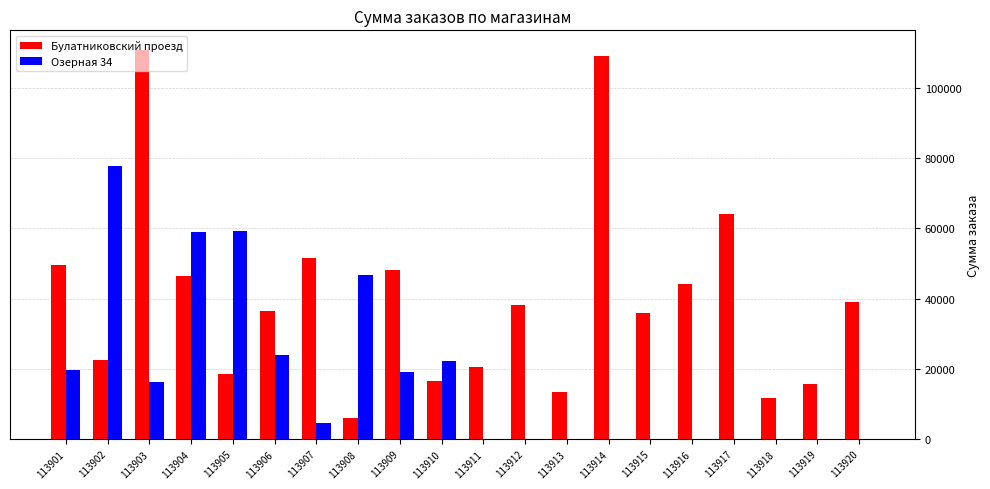

The Озерная 34 series shows 0.0 at 113914. True or false?

True